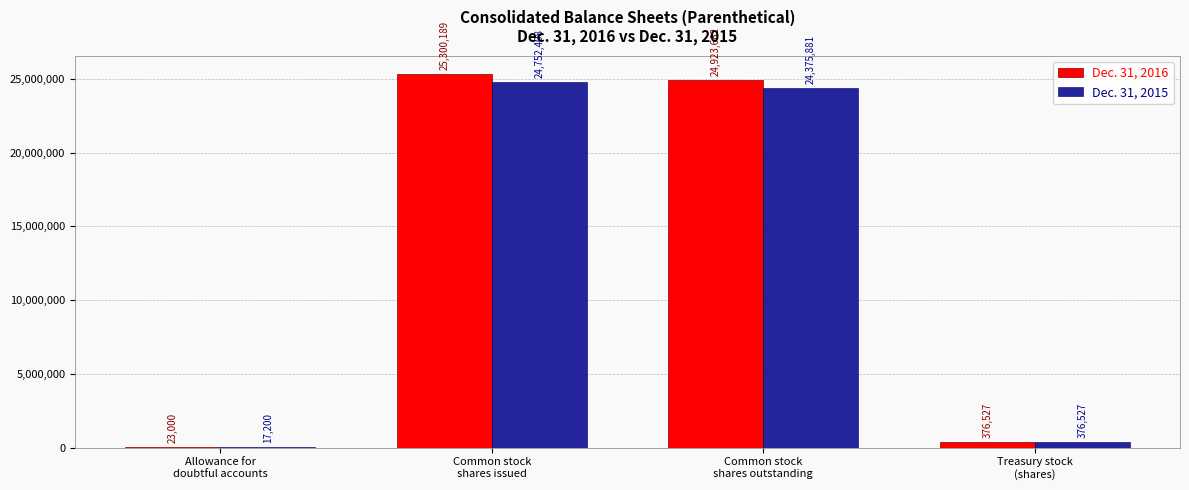

Reading left to right, list all the values displayed in this chart.

Dec. 31, 2016: 23000	25300189	24923662	376527
Dec. 31, 2015: 17200	24752408	24375881	376527